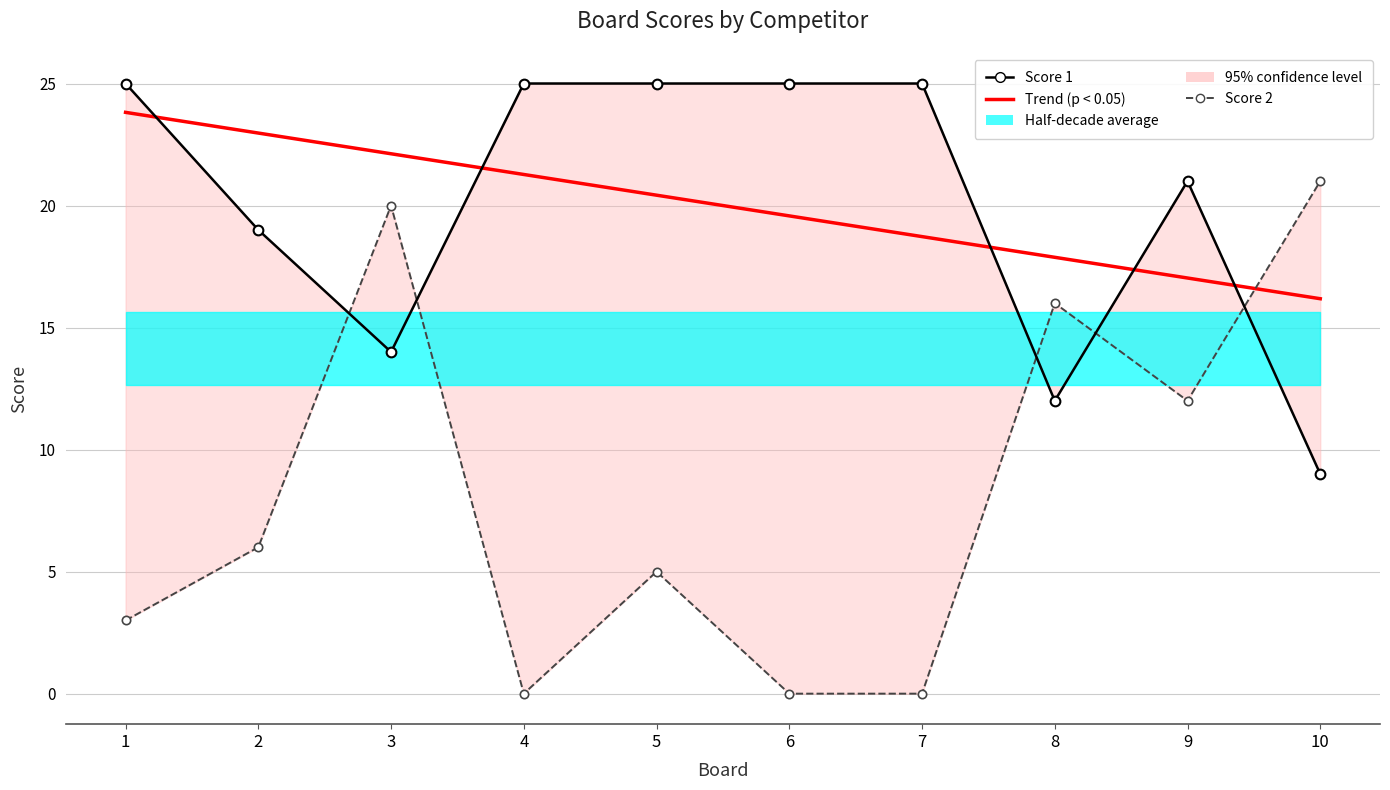

How many Score 1 values are between 14 and 25?

8